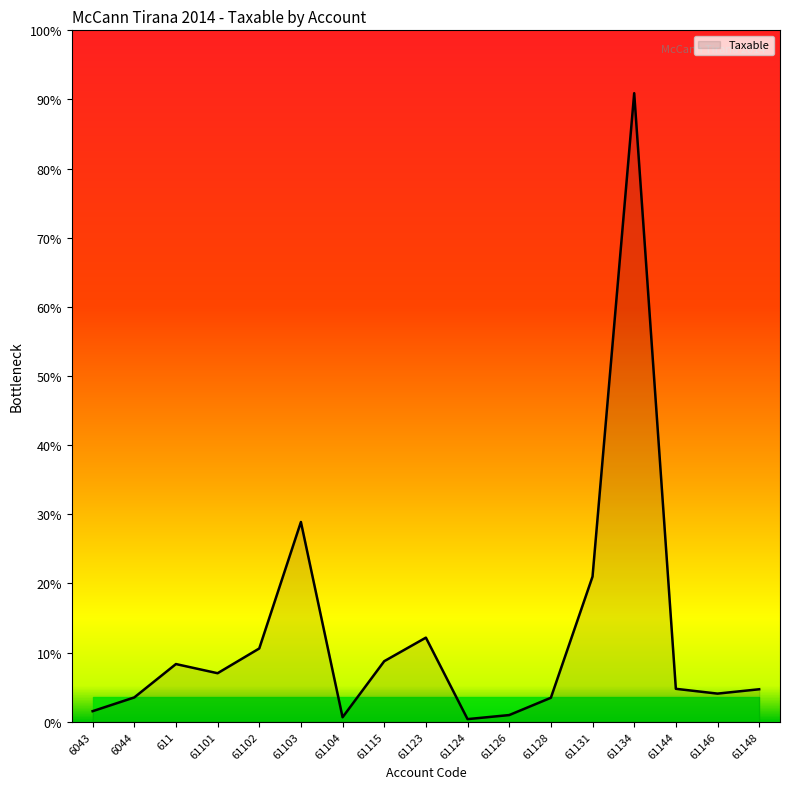

Does the chart have visible grid lines?

No